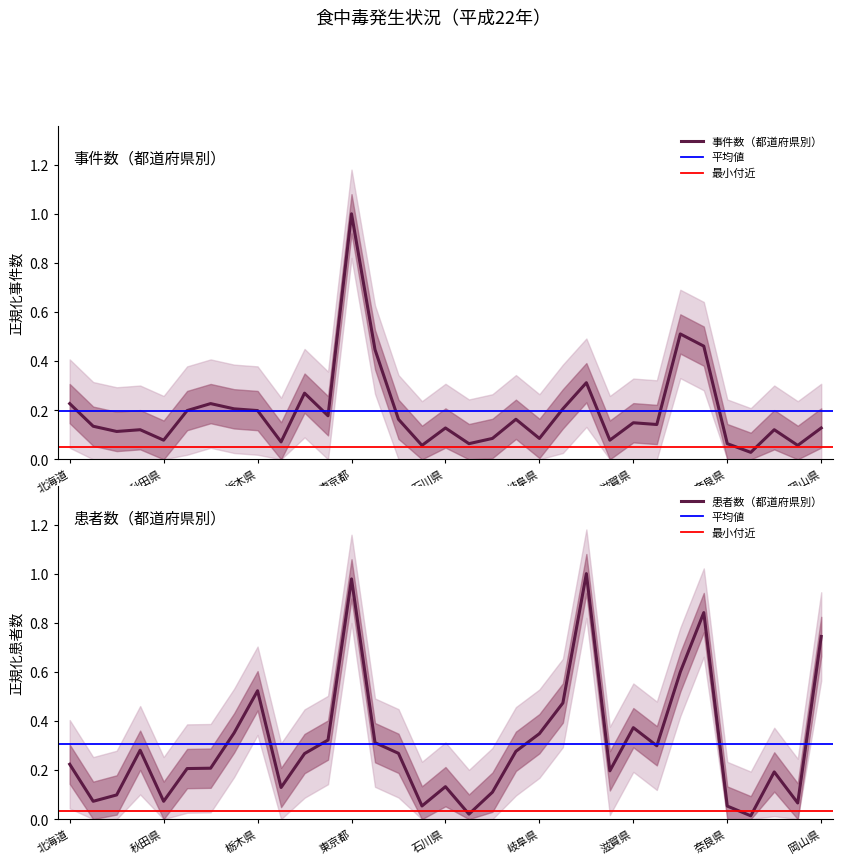

Reading left to right, extract all data points from this chart.

事件数: 北海道=0.2	青森県=0.1	岩手県=0.1	宮城県=0.1	秋田県=0.1	山形県=0.2	福島県=0.2	茨城県=0.2	栃木県=0.2	群馬県=0.1	埼玉県=0.3	千葉県=0.2	東京都=1.0	神奈川県=0.4	新潟県=0.2	富山県=0.1	石川県=0.1	福井県=0.1	山梨県=0.1	長野県=0.2	岐阜県=0.1	静岡県=0.2	愛知県=0.3	三重県=0.1	滋賀県=0.1	京都府=0.1	大阪府=0.5	兵庫県=0.5	奈良県=0.1	和歌山県=0.0	鳥取県=0.1	島根県=0.1	岡山県=0.1
患者数: 北海道=0.2	青森県=0.1	岩手県=0.1	宮城県=0.3	秋田県=0.1	山形県=0.2	福島県=0.2	茨城県=0.4	栃木県=0.5	群馬県=0.1	埼玉県=0.3	千葉県=0.3	東京都=1.0	神奈川県=0.3	新潟県=0.3	富山県=0.1	石川県=0.1	福井県=0.0	山梨県=0.1	長野県=0.3	岐阜県=0.3	静岡県=0.5	愛知県=1.0	三重県=0.2	滋賀県=0.4	京都府=0.3	大阪府=0.6	兵庫県=0.8	奈良県=0.1	和歌山県=0.0	鳥取県=0.2	島根県=0.1	岡山県=0.7